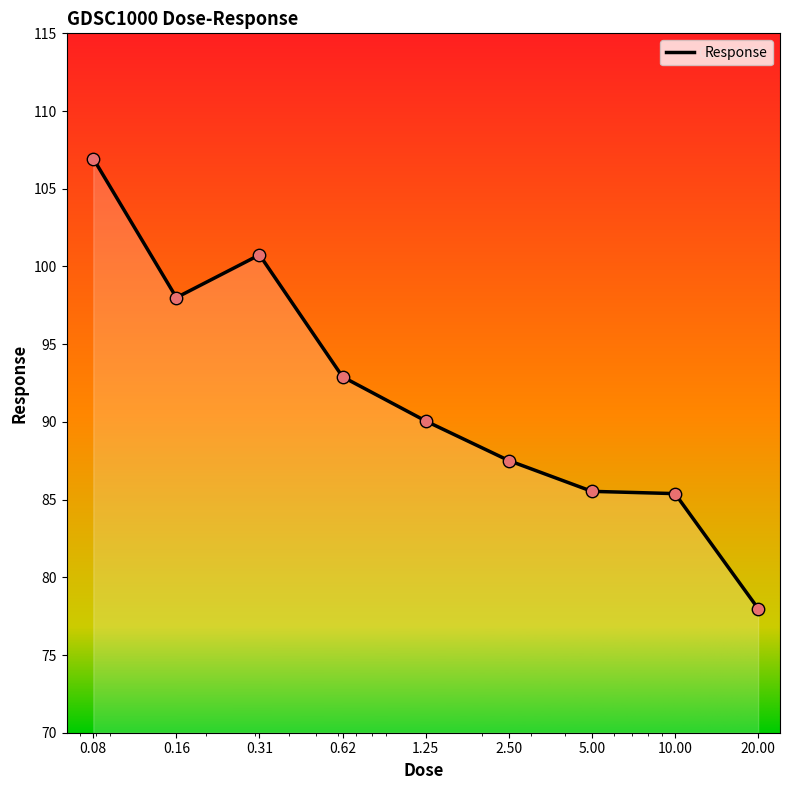

What is the change in value from 1.25 to 10.00?

-4.7